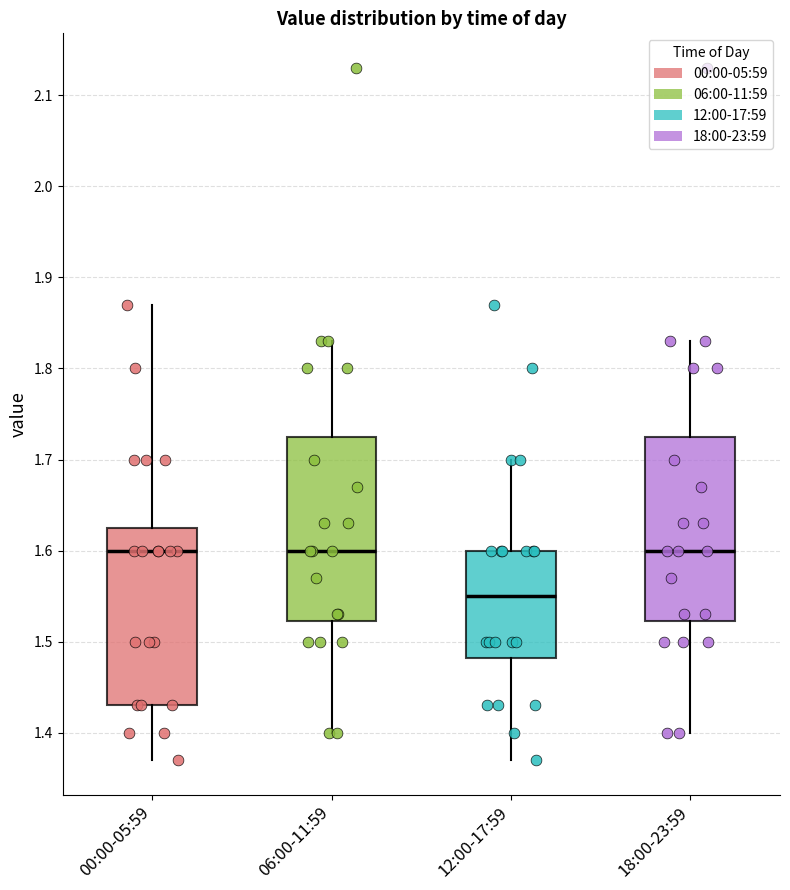

Reading left to right, read every box against the y-axis: the position of its median line, the range the box covers, and the ends of its whiskers. The values are not printed on the chart, so give them approximately, as read against the axis.

00:00-05:59: median 1.60, box 1.43 to 1.63, whiskers 1.37 to 1.87
06:00-11:59: median 1.60, box 1.52 to 1.73, whiskers 1.40 to 1.83
12:00-17:59: median 1.55, box 1.48 to 1.60, whiskers 1.37 to 1.70
18:00-23:59: median 1.60, box 1.52 to 1.73, whiskers 1.40 to 1.83